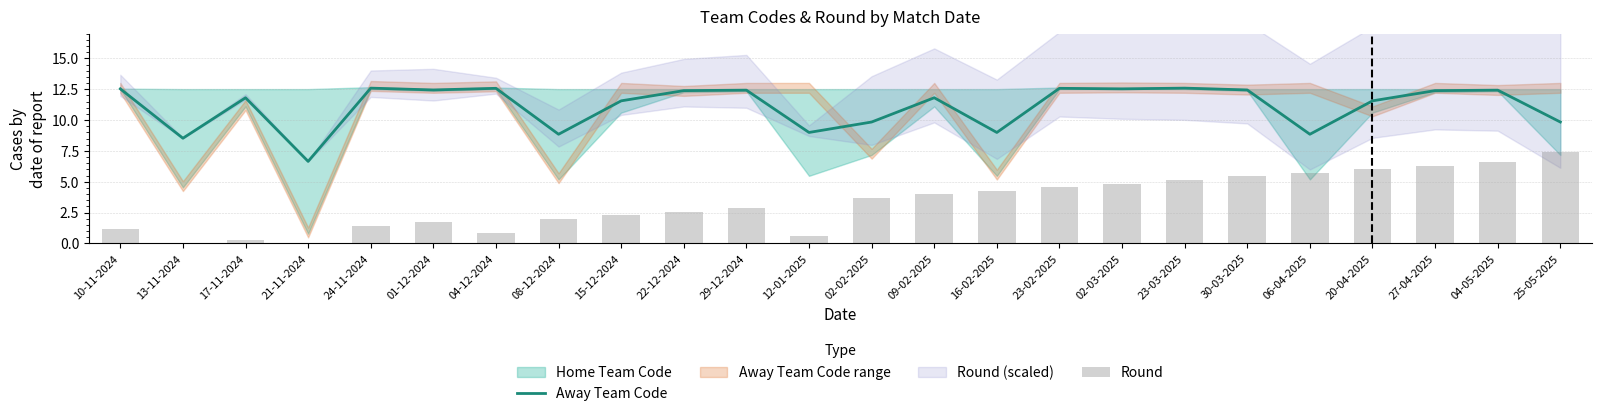

Between 24-11-2024 and 02-03-2025, which is larger?

24-11-2024